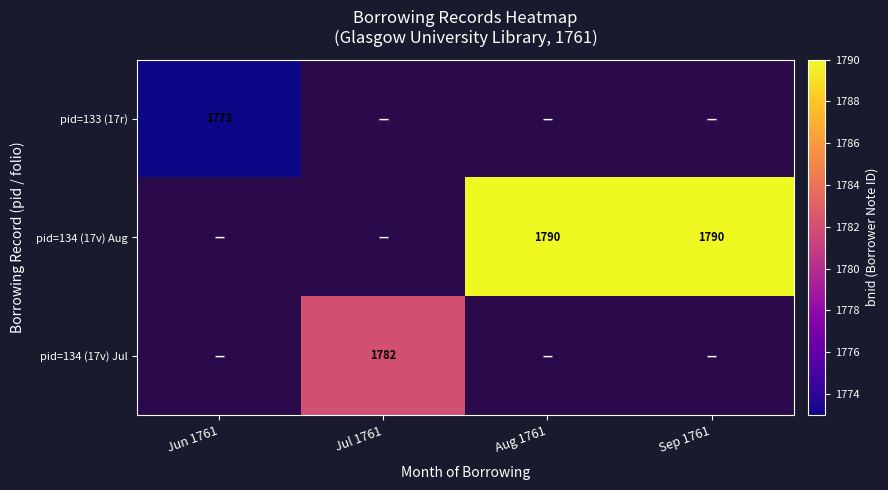

True or false: pid=134 (17v) Jul has a value of 1782 at Jul 1761.

True